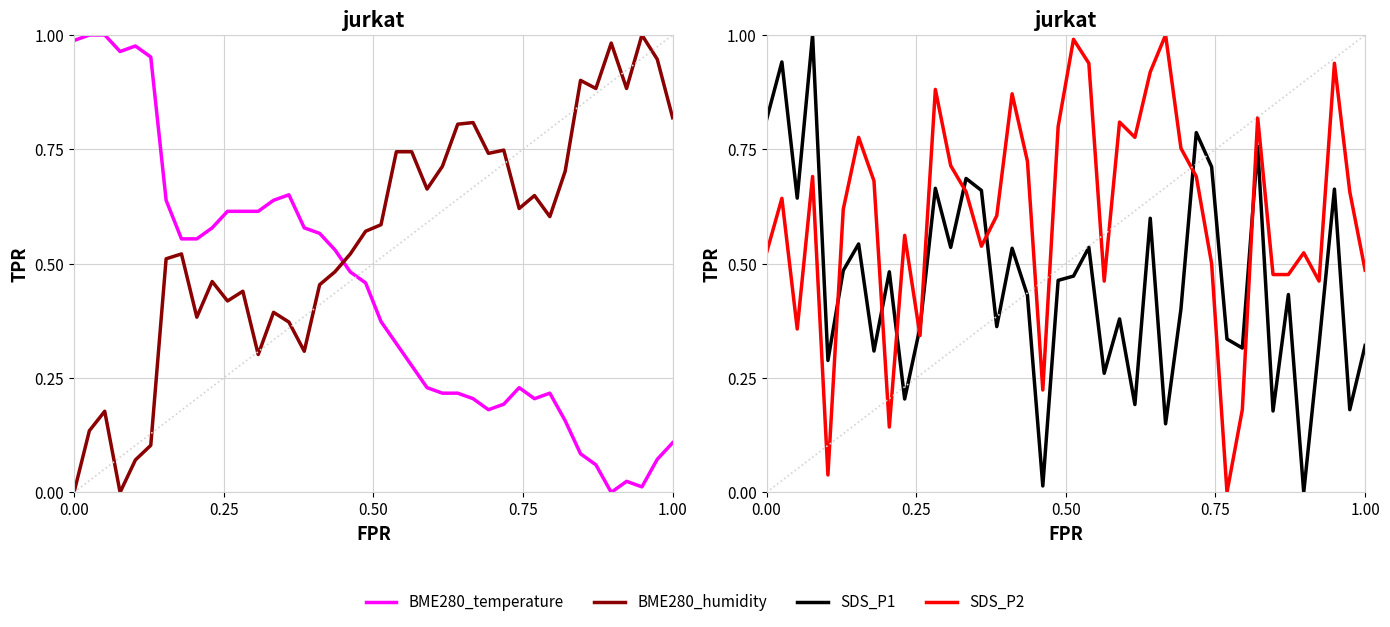

What are all the series names shown in the legend?

BME280_temperature, BME280_humidity, SDS_P1, SDS_P2